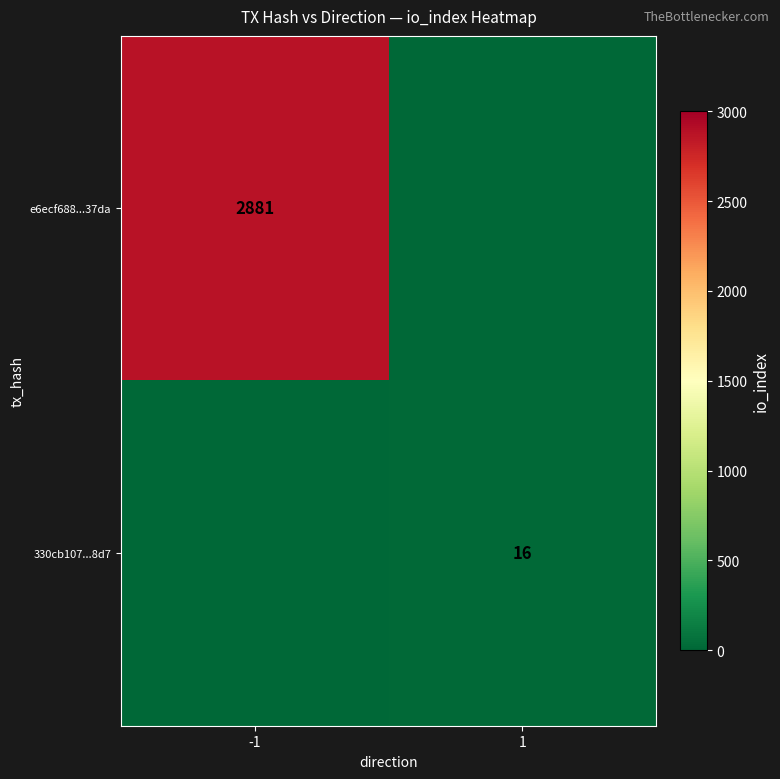

Is it true that e6ecf688...37da equals 4764 at -1?

False